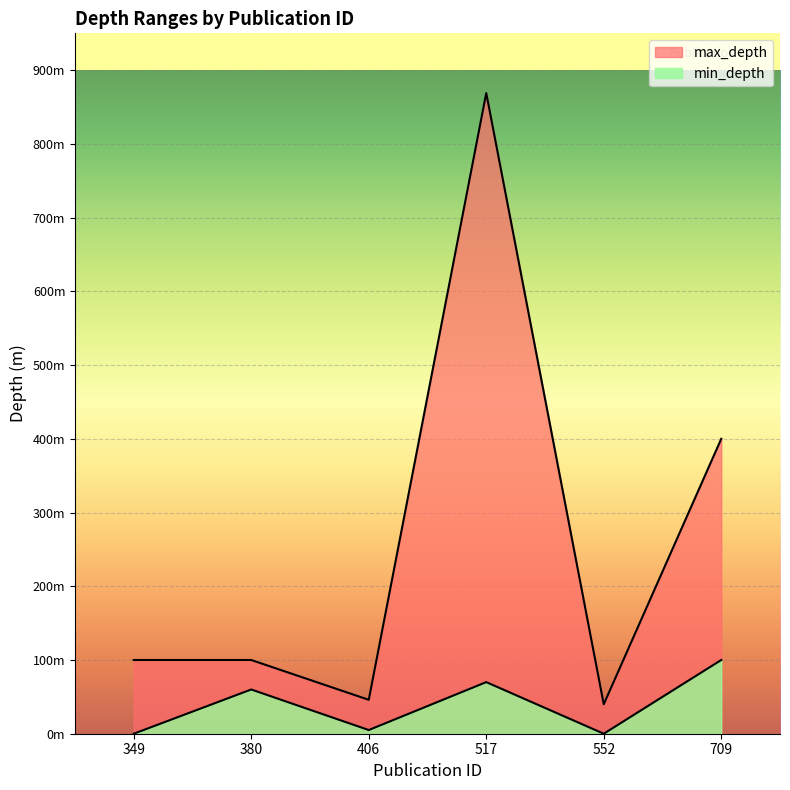

Is it true that max_depth equals 49 at 380?

False